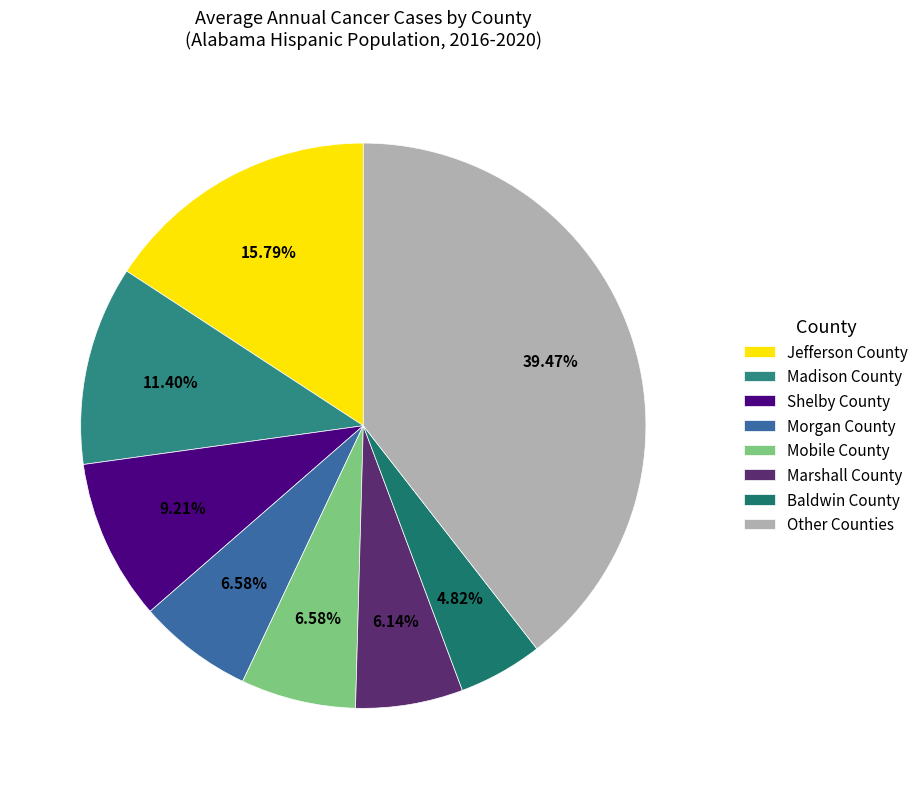

How many segments does this pie chart have?

8